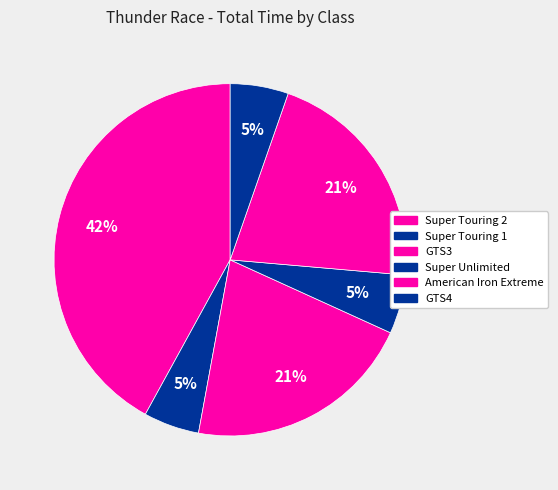

Between Super Touring 1 and GTS3, which is larger?

GTS3